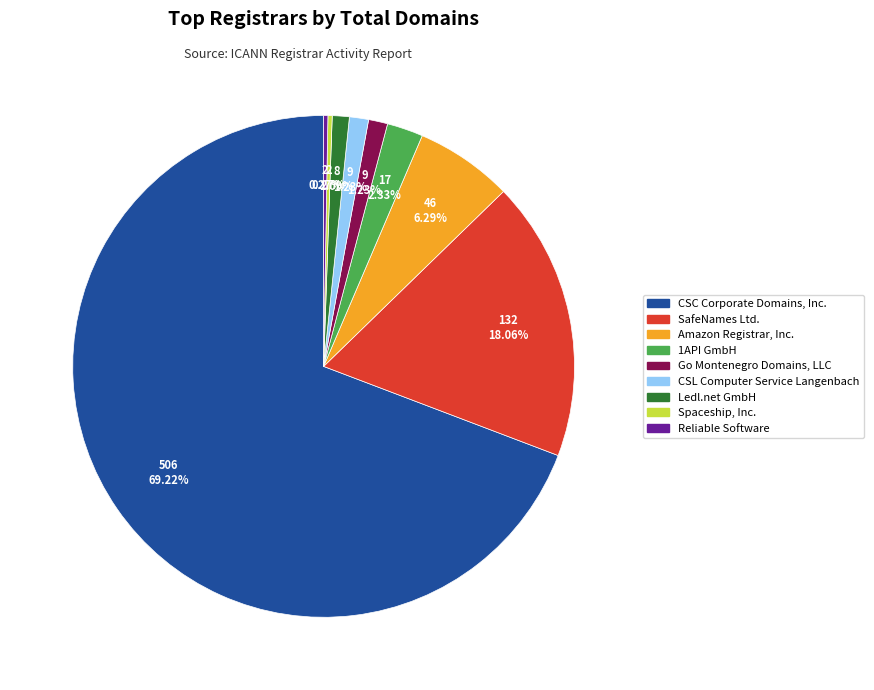

Is there any slice that represents more than half of the pie?

Yes